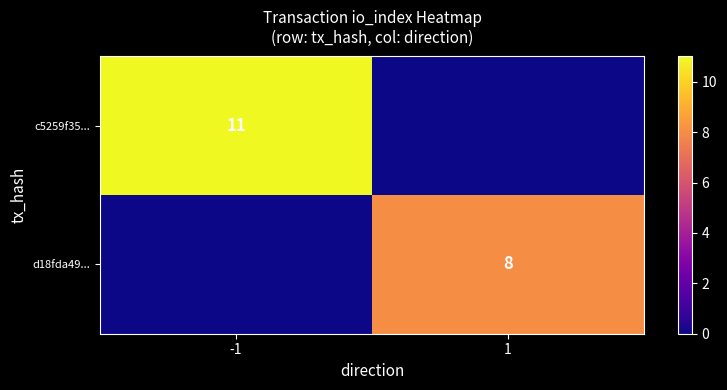

The value of c5259f35... at -1 is 15. True or false?

False